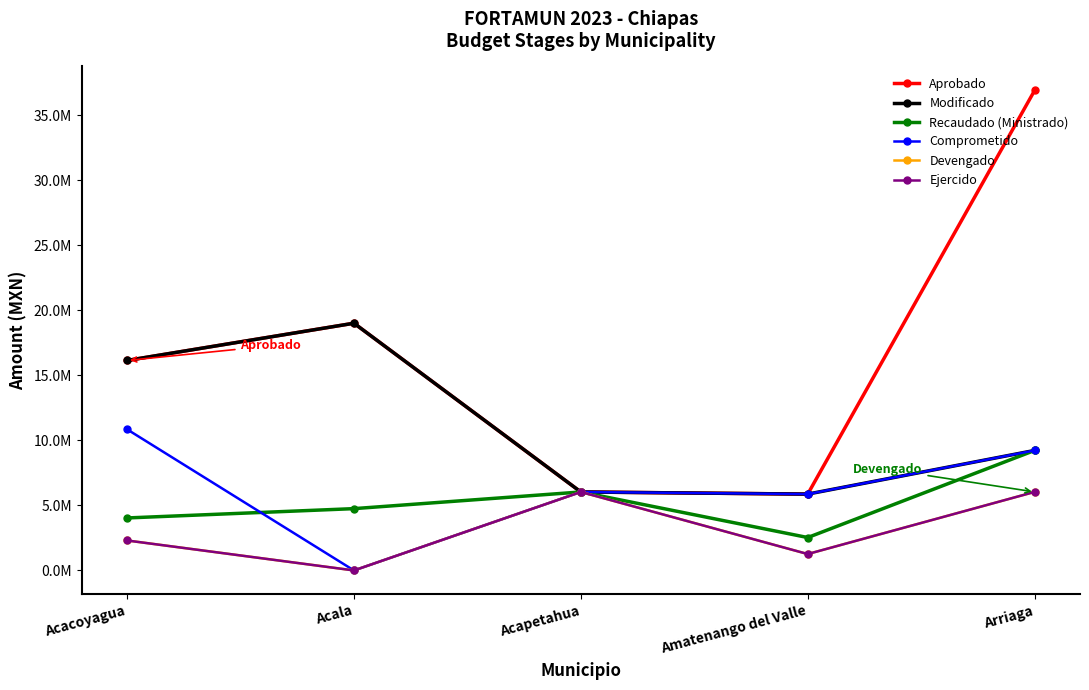

At which category does Recaudado (Ministrado) reach its first local valley?

Amatenango del Valle